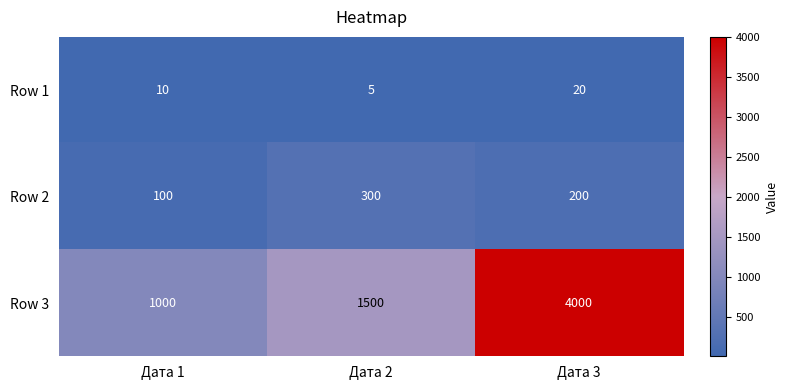

At which label is Row 1 closest to 12?

Дата 1